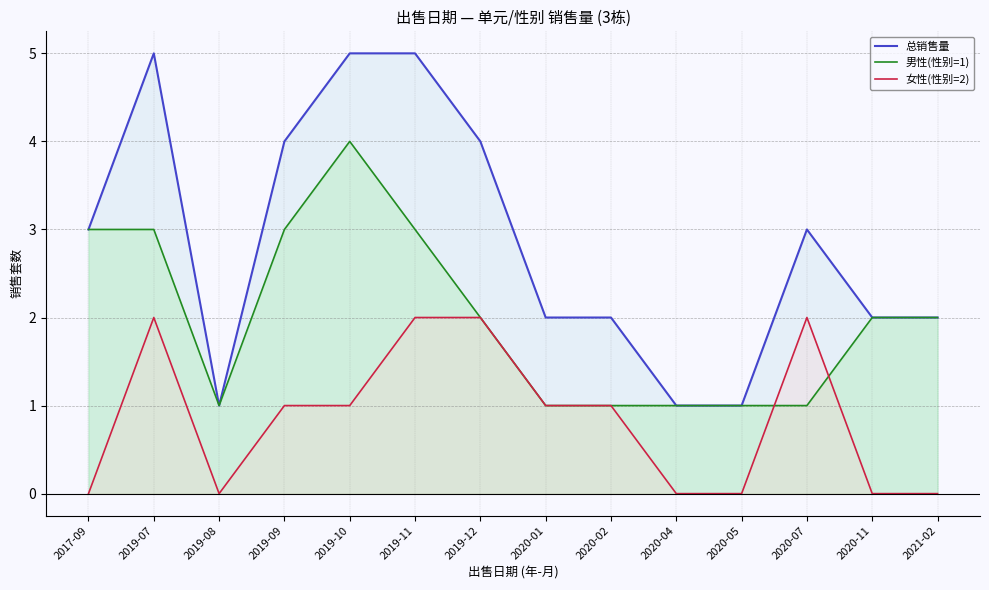

What is the difference between the highest and lowest values at 2019-08?

1